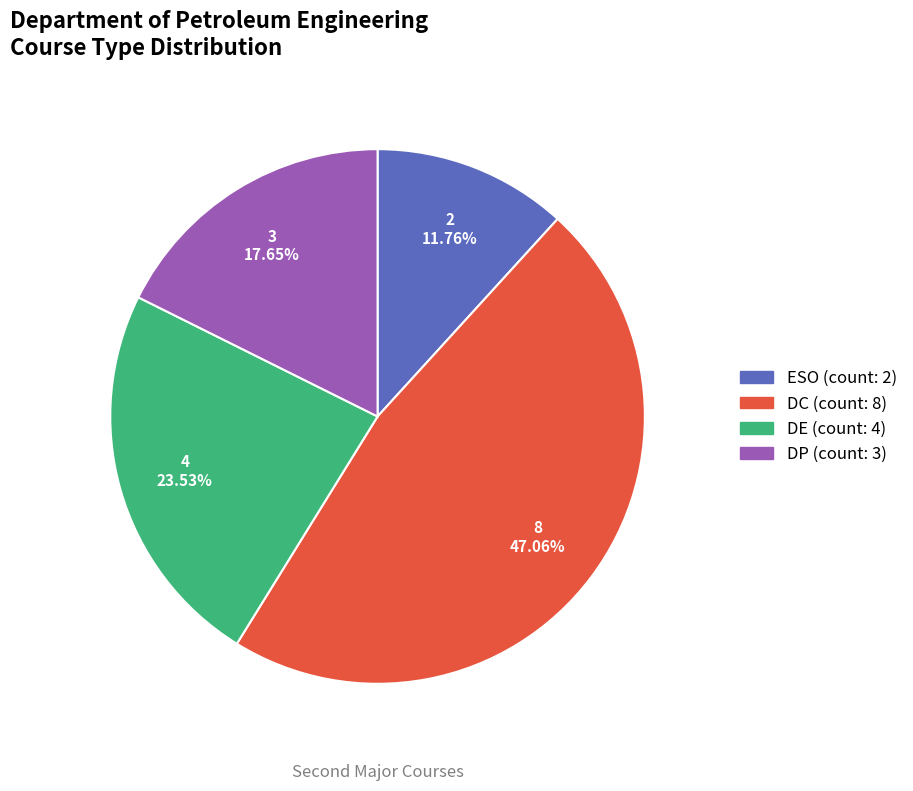

Is there a majority slice in this chart?

No